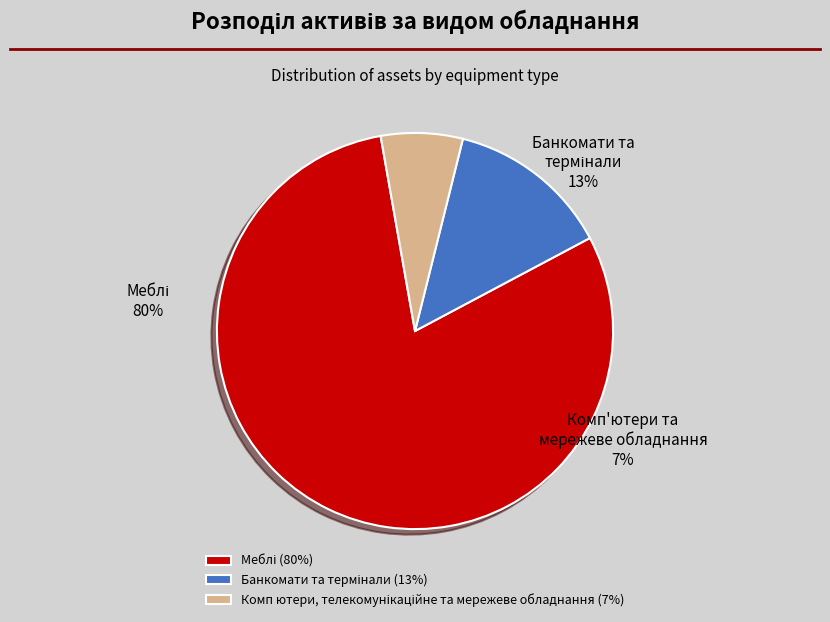

Between Банкомати та термінали and Меблі, which is larger?

Меблі